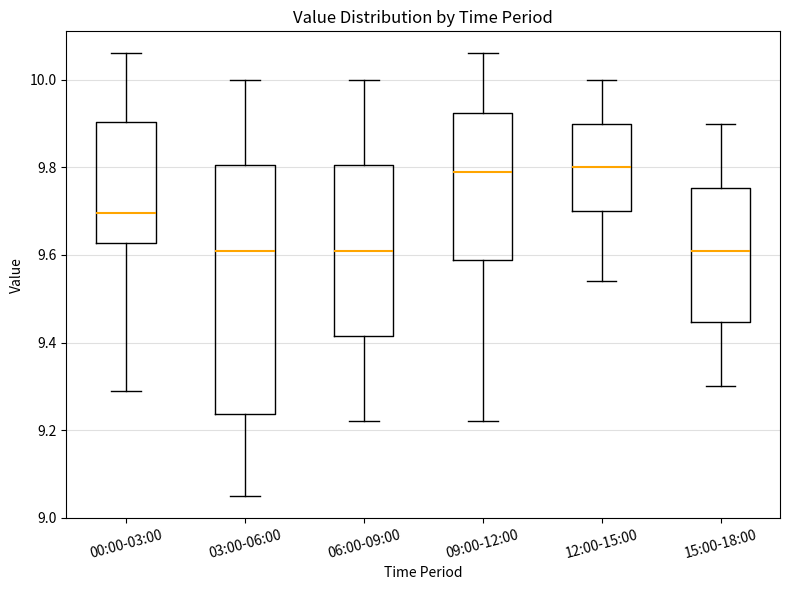

Where does the lower whisker of the box for 00:00-03:00 end on the y-axis? The values are not printed on the chart, so give them approximately, as read against the axis.

9.30